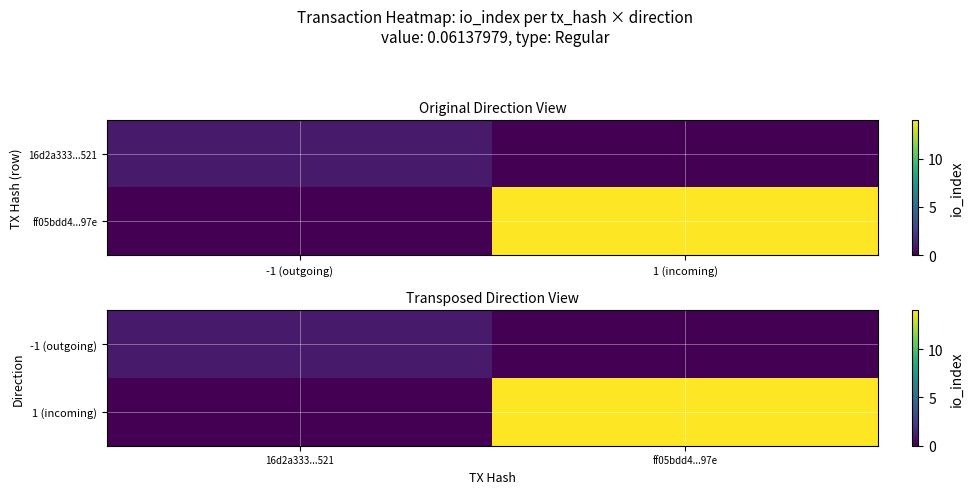

The value of 1 (incoming) at ff05bdd4...97e is 20. True or false?

False